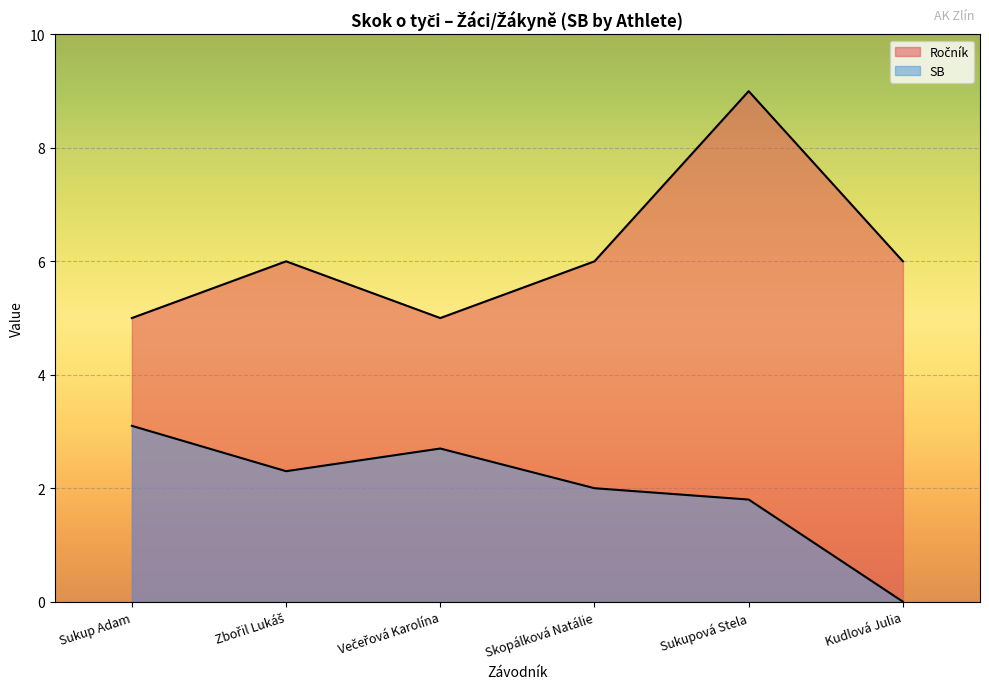

How many values in the SB series exceed 2?

3